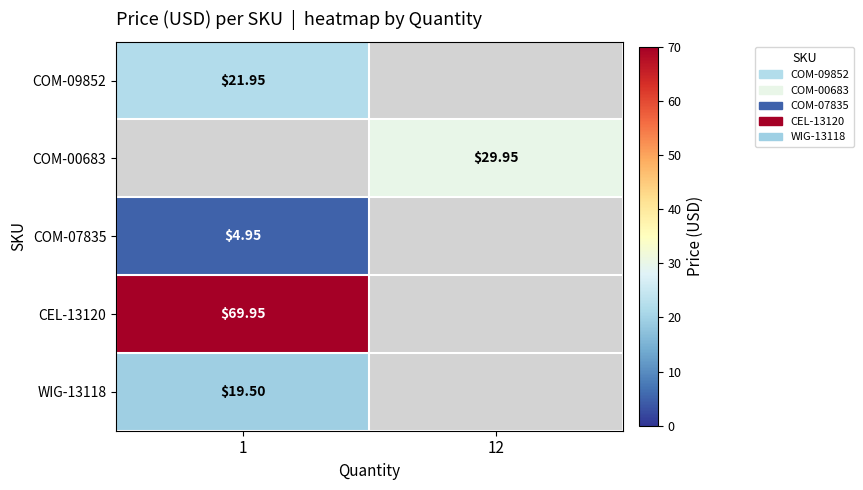

Is the value of CEL-13120 at 1 greater than the value of WIG-13118 at 1?

Yes